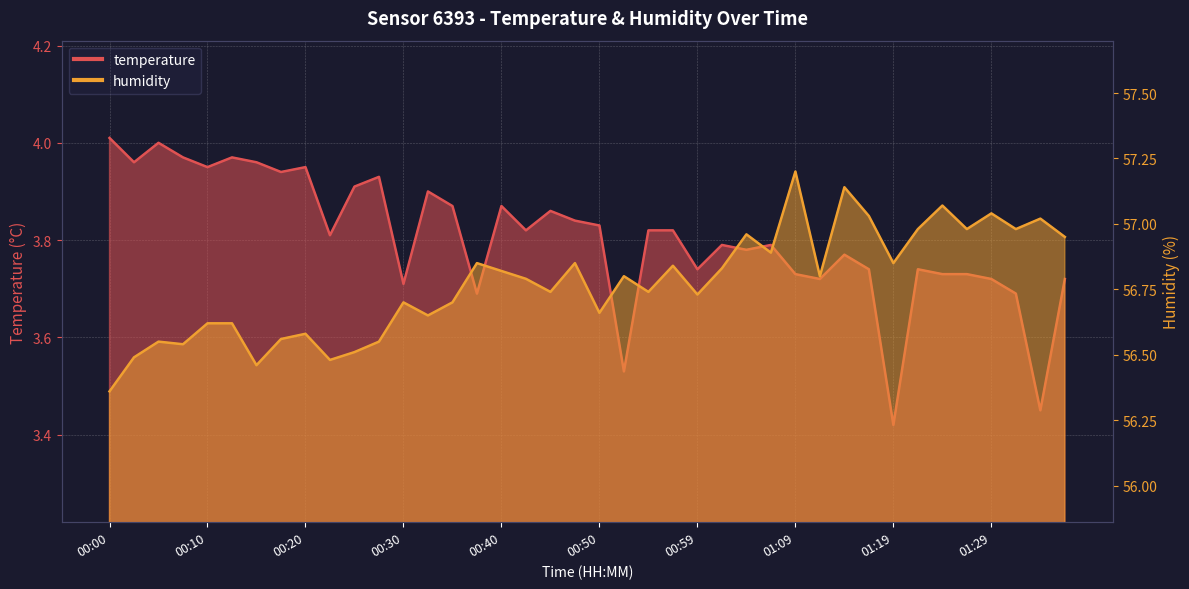

Reading left to right, list all the values displayed in this chart.

temperature: 4.0	4.0	4.0	4.0	4.0	4.0	4.0	3.9	4.0	3.8	3.9	3.9	3.7	3.9	3.9	3.7	3.9	3.8	3.9	3.8	3.8	3.5	3.8	3.8	3.7	3.8	3.8	3.8	3.7	3.7	3.8	3.7	3.4	3.7	3.7	3.7	3.7	3.7	3.5	3.7
humidity: 56.4	56.5	56.5	56.5	56.6	56.6	56.5	56.6	56.6	56.5	56.5	56.5	56.7	56.6	56.7	56.9	56.8	56.8	56.7	56.9	56.7	56.8	56.7	56.8	56.7	56.8	57.0	56.9	57.2	56.8	57.1	57.0	56.9	57.0	57.1	57.0	57.0	57.0	57.0	57.0